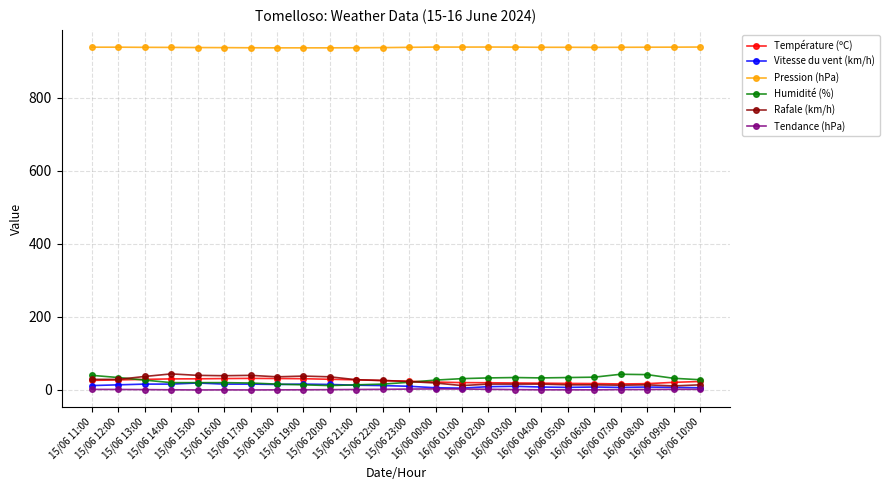

True or false: Rafale (km/h) and Tendance (hPa) intersect in this chart.

False